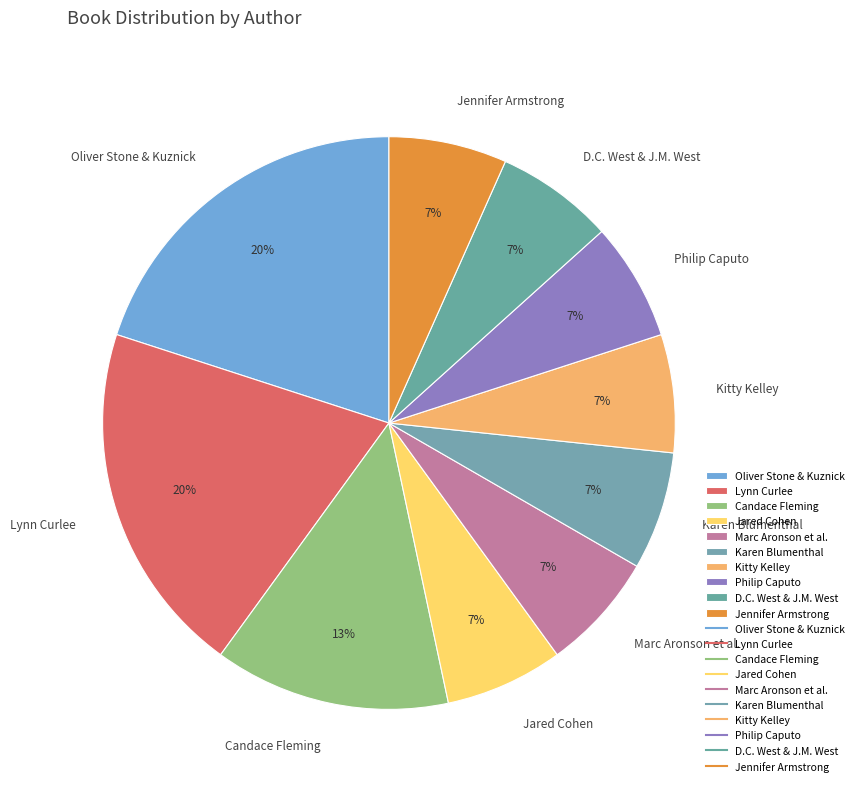

Is it true that Candace Fleming is 5% of the pie?

False